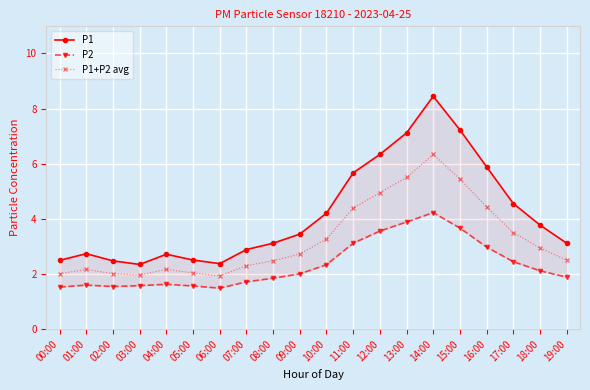

True or false: P2 and P1 cross at least once.

False